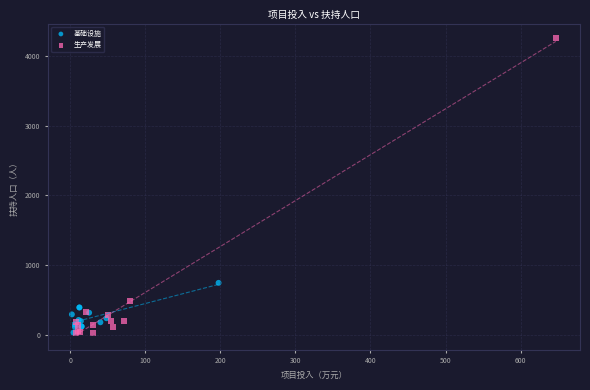

Which series contains the highest Y value?

生产发展